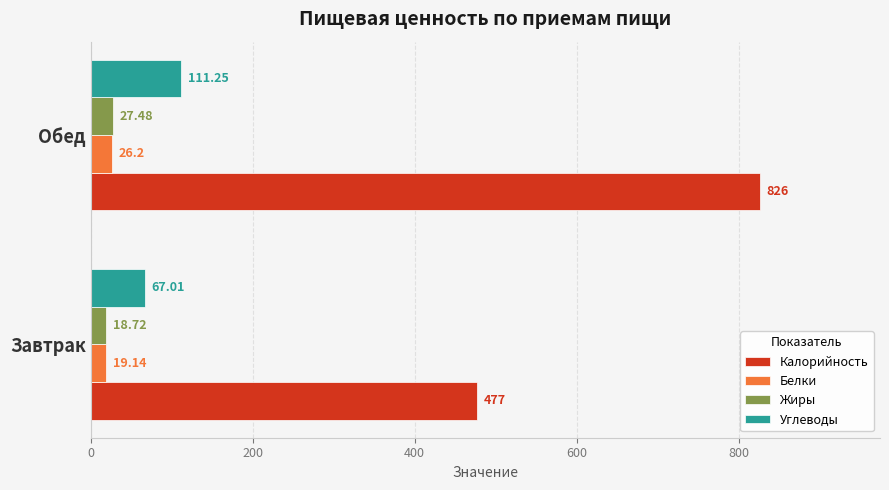

What are all the series names shown in the legend?

Калорийность, Белки, Жиры, Углеводы